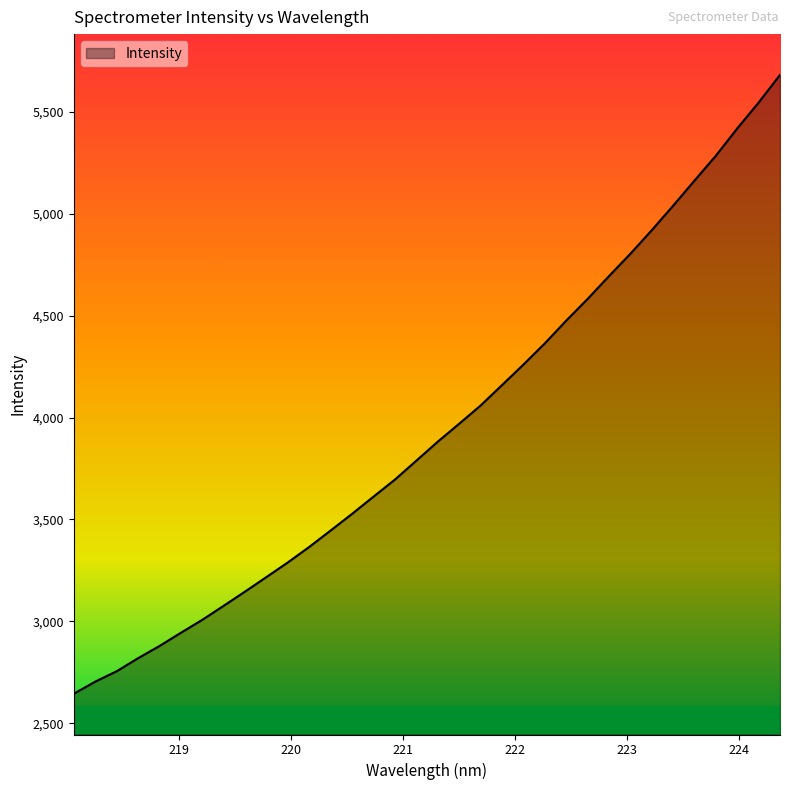

What is the smallest value displayed?

2644.8